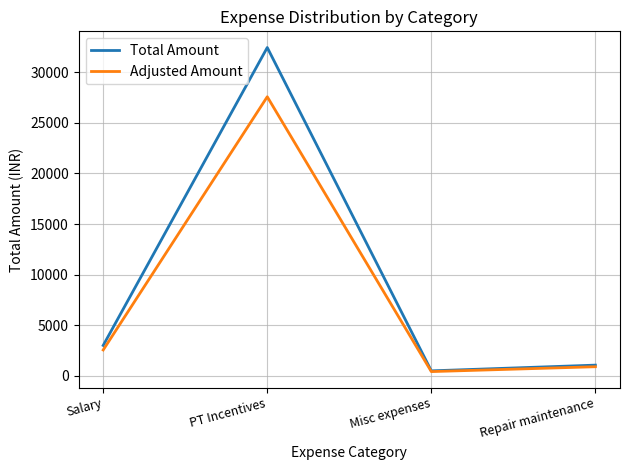

Does the chart have visible grid lines?

Yes